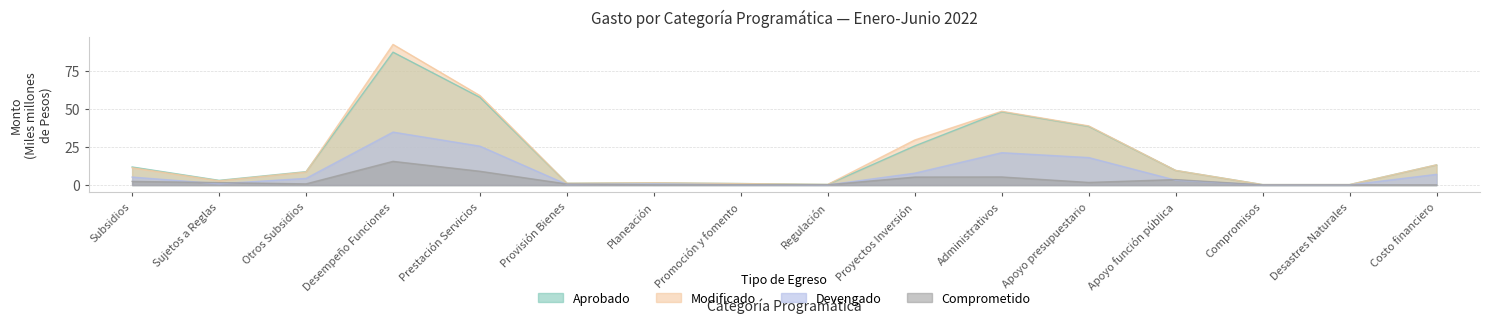

Reading left to right, transcribe all the data shown in this chart.

Aprobado: 11.8	3.1	8.8	87.0	57.4	1.2	1.4	1.0	0.4	25.6	48.0	38.4	9.6	0.3	0.3	13.2
Modificado: 11.3	2.8	8.5	92.1	58.6	1.2	1.5	1.0	0.4	29.5	48.3	38.7	9.6	0.3	0.3	13.2
Devengado: 5.2	0.9	4.4	34.7	25.5	0.4	0.8	0.2	0.1	7.8	21.2	18.0	3.2	0.1	0.1	7.0
Comprometido: 2.4	1.6	0.8	15.5	9.0	0.7	0.1	0.2	0.2	5.2	5.3	1.7	3.6	0.1	0.1	0.1